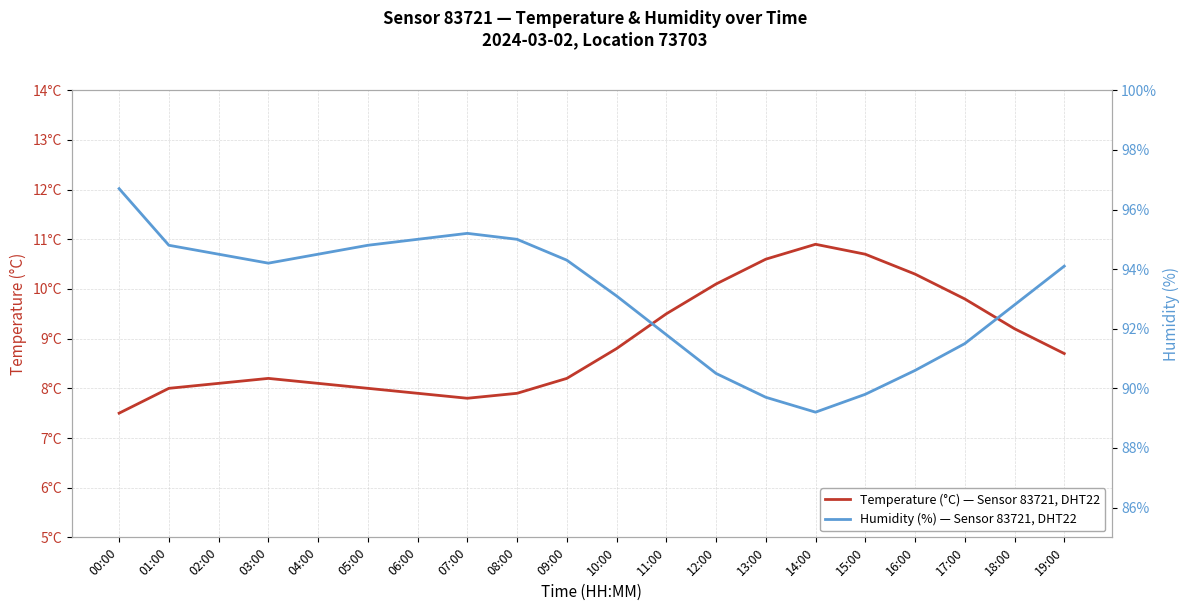

At which category does Temperature (°C) — Sensor 83721, DHT22 reach its first local peak?

03:00